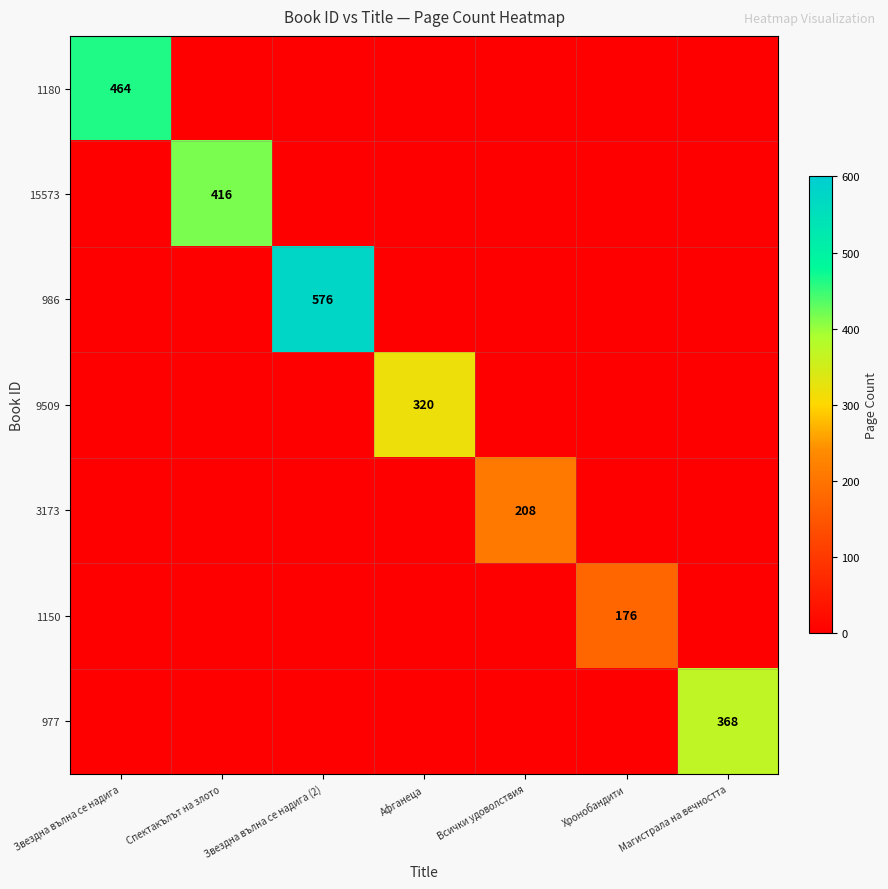

True or false: 3173 has a value of 0 at Афганеца.

True